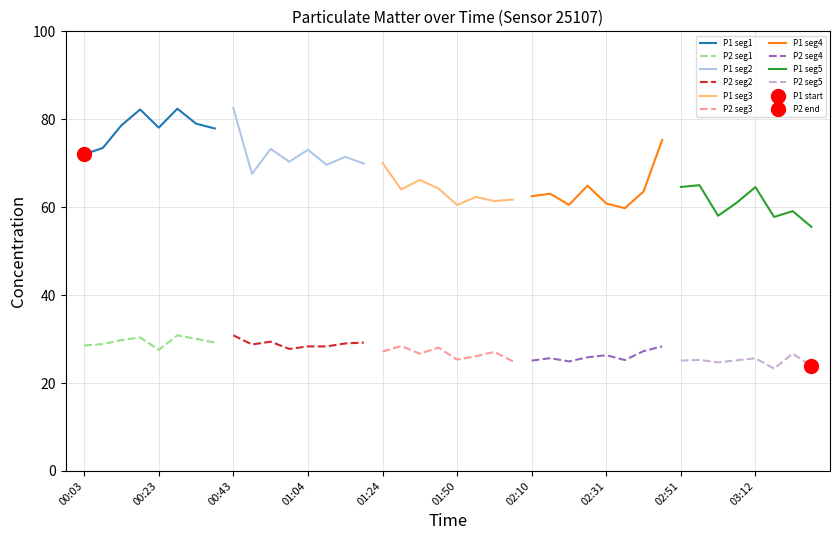

What is the lowest value of the P2 seg1 series?

27.6